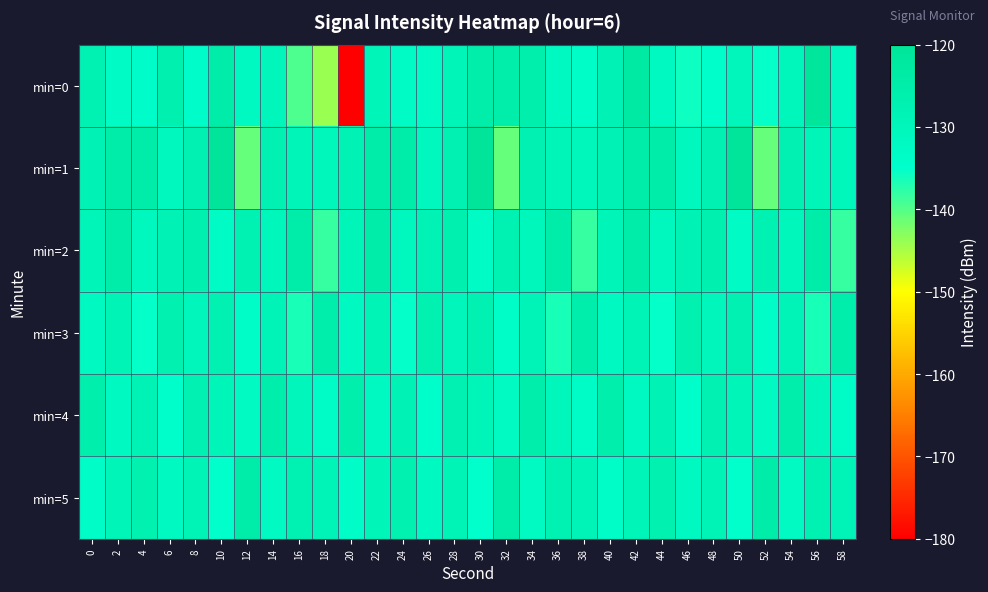

Reading right to left, transcribe all the data shown in this chart.

min=0: 58=-132.1	56=-120.7	54=-130.5	52=-135.3	50=-130.1	48=-134.6	46=-135.8	44=-131.5	42=-123.2	40=-128.2	38=-133.7	36=-131.7	34=-126.1	32=-125.4	30=-125.2	28=-129.5	26=-132.8	24=-132.8	22=-129.8	20=-180.2	18=-144.0	16=-139.5	14=-130.2	12=-131.6	10=-124.9	8=-134.3	6=-126.6	4=-134.3	2=-133.0	0=-127.9
min=1: 58=-130.3	56=-129.8	54=-127.2	52=-141.0	50=-120.1	48=-127.3	46=-131.0	44=-125.0	42=-124.9	40=-128.2	38=-130.3	36=-129.8	34=-127.2	32=-141.0	30=-120.1	28=-127.3	26=-131.0	24=-125.0	22=-124.9	20=-128.2	18=-130.3	16=-129.8	14=-127.2	12=-141.0	10=-120.1	8=-127.3	6=-131.0	4=-125.0	2=-124.9	0=-128.2
min=2: 58=-138.2	56=-124.9	54=-130.4	52=-127.8	50=-133.2	48=-126.7	46=-128.3	44=-131.0	42=-125.1	40=-129.5	38=-138.2	36=-124.9	34=-130.4	32=-127.8	30=-133.2	28=-126.7	26=-128.3	24=-131.0	22=-125.1	20=-129.5	18=-138.2	16=-124.9	14=-130.4	12=-127.8	10=-133.2	8=-126.7	6=-128.3	4=-131.0	2=-125.1	0=-129.5
min=3: 58=-125.4	56=-136.5	54=-129.1	52=-133.8	50=-127.3	48=-130.0	46=-126.9	44=-135.4	42=-128.7	40=-132.1	38=-125.4	36=-136.5	34=-129.1	32=-133.8	30=-127.3	28=-130.0	26=-126.9	24=-135.4	22=-128.7	20=-132.1	18=-125.4	16=-136.5	14=-129.1	12=-133.8	10=-127.3	8=-130.0	6=-126.9	4=-135.4	2=-128.7	0=-132.1
min=4: 58=-133.5	56=-130.1	54=-125.6	52=-132.4	50=-129.8	48=-127.2	46=-134.7	44=-128.5	42=-131.9	40=-126.3	38=-133.5	36=-130.1	34=-125.6	32=-132.4	30=-129.8	28=-127.2	26=-134.7	24=-128.5	22=-131.9	20=-126.3	18=-133.5	16=-130.1	14=-125.6	12=-132.4	10=-129.8	8=-127.2	6=-134.7	4=-128.5	2=-131.9	0=-126.3
min=5: 58=-129.0	56=-127.6	54=-132.3	52=-124.7	50=-135.1	48=-128.9	46=-131.5	44=-126.8	42=-129.2	40=-133.7	38=-129.0	36=-127.6	34=-132.3	32=-124.7	30=-135.1	28=-128.9	26=-131.5	24=-126.8	22=-129.2	20=-133.7	18=-129.0	16=-127.6	14=-132.3	12=-124.7	10=-135.1	8=-128.9	6=-131.5	4=-126.8	2=-129.2	0=-133.7